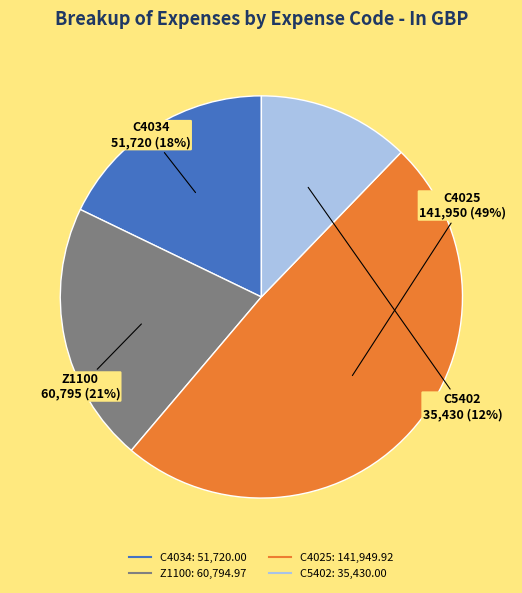

To the nearest percent, what is the difference between the C5402 and C4034 slice percentages?

6%